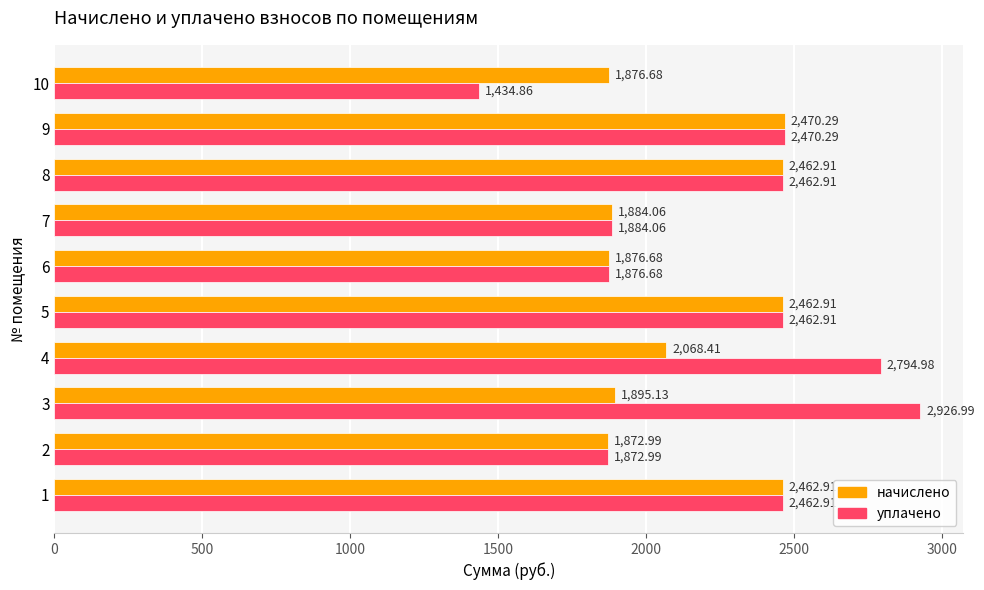

Which series has the largest range (max minus min)?

уплачено